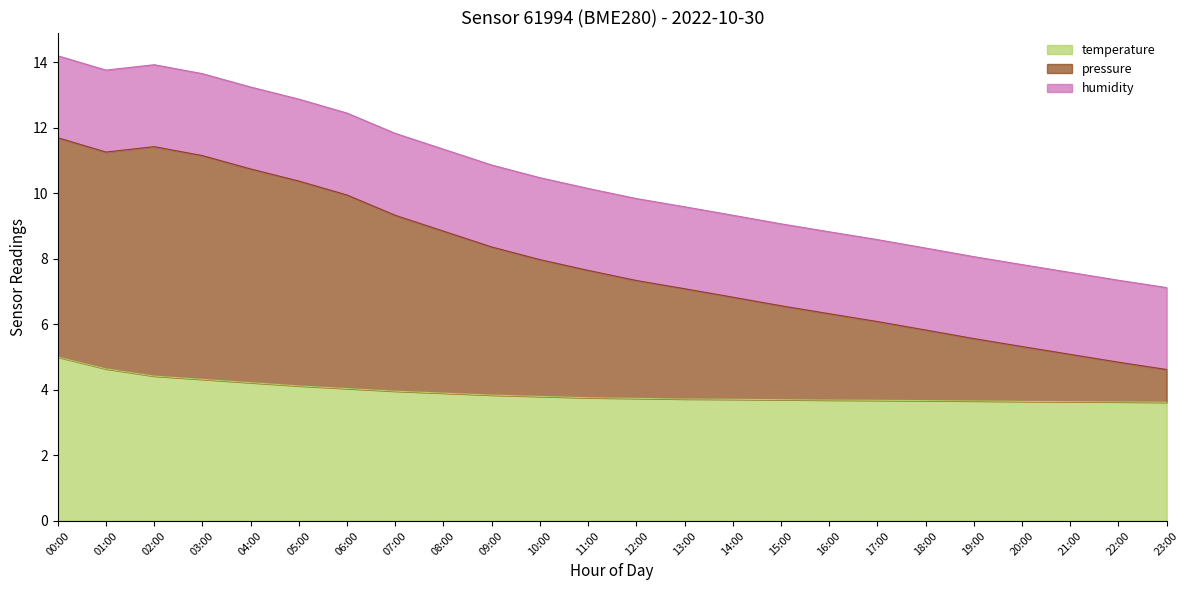

Which series has the largest range (max minus min)?

pressure